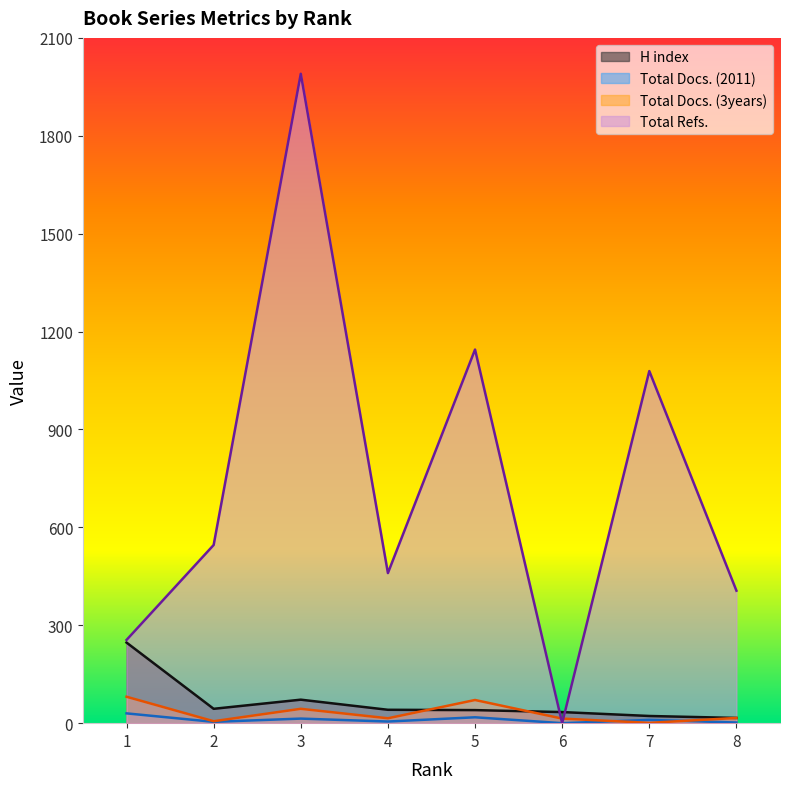

Is it true that Total Docs. (2011) equals 7 at 2?

False